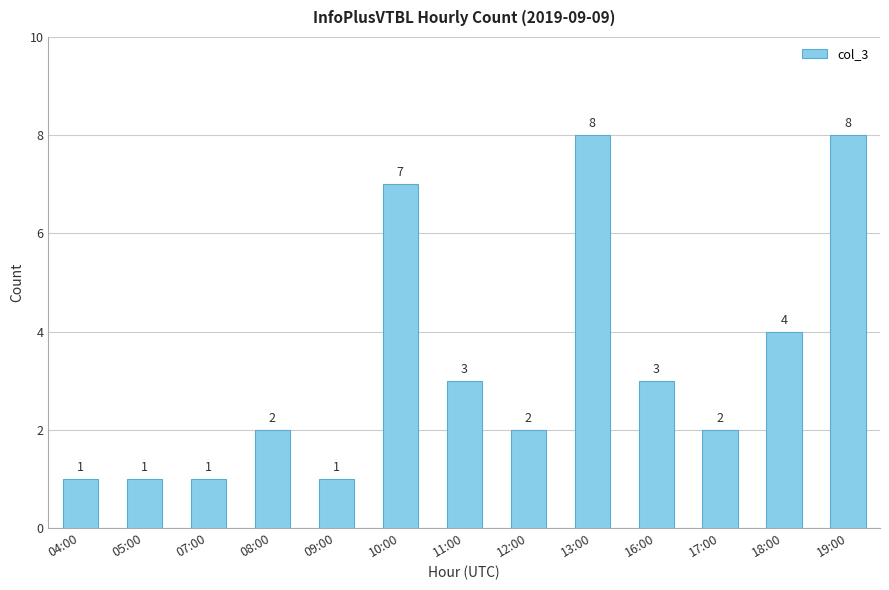

How many bars are there in total?

13